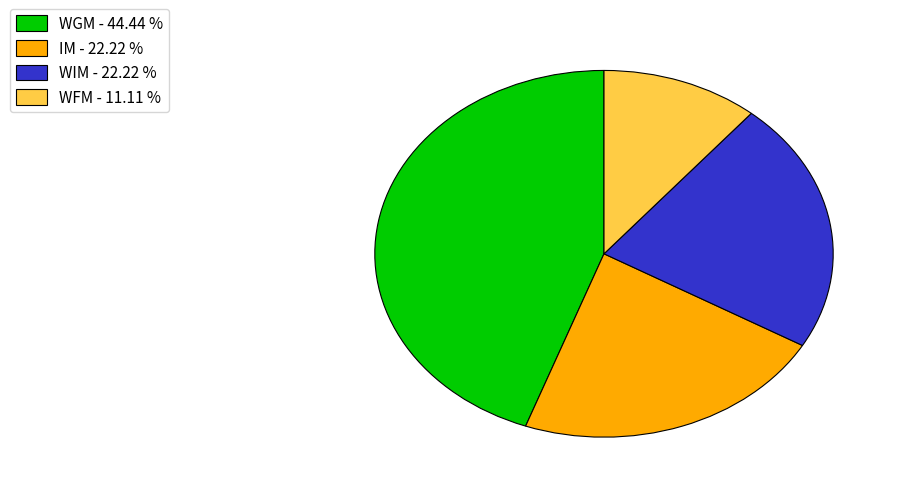

Do WIM - 22.22 % and IM - 22.22 % together represent more than half of the pie?

No